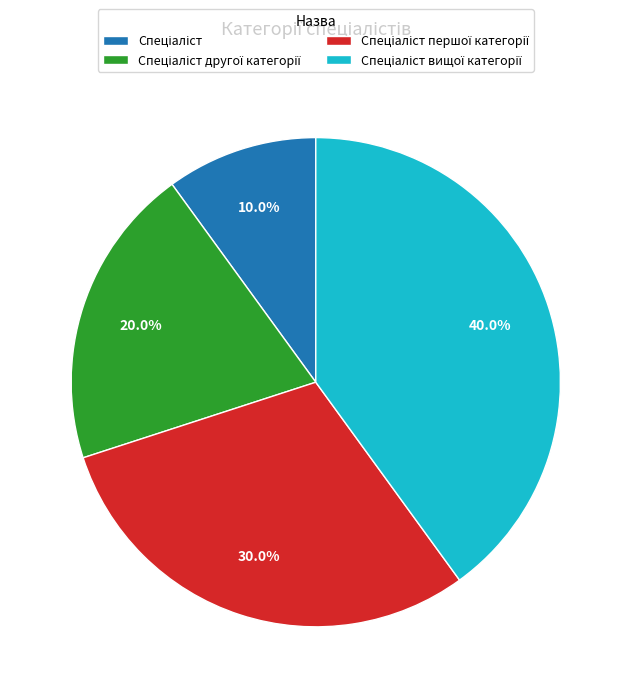

Does any single category account for the majority?

No